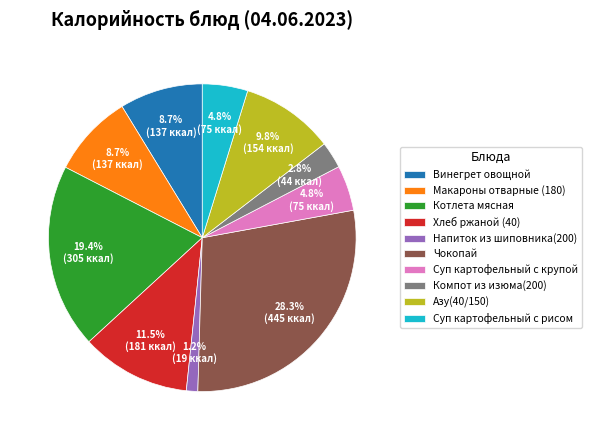

Which category has the smallest portion of the pie?

Напиток из шиповника(200)